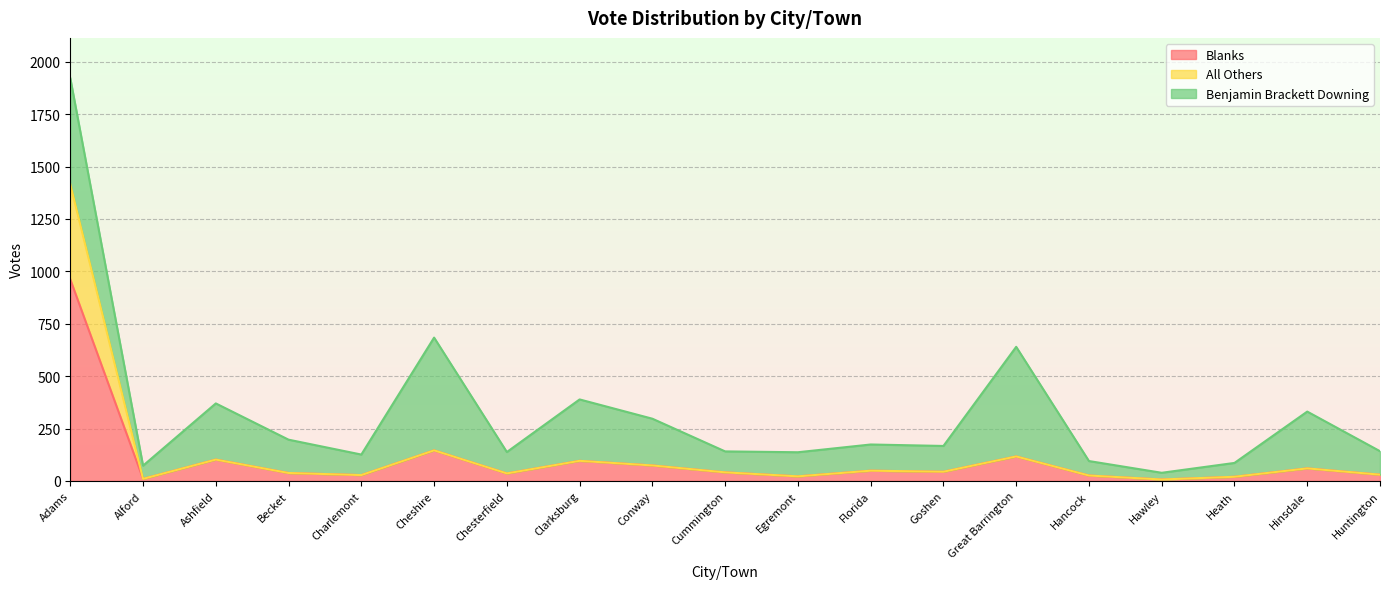

True or false: Blanks and All Others cross at least once.

False